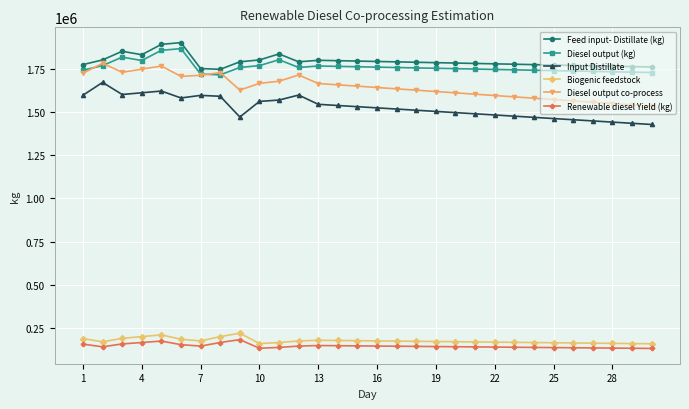

At how many categories does at least one series exceed 405312?

30